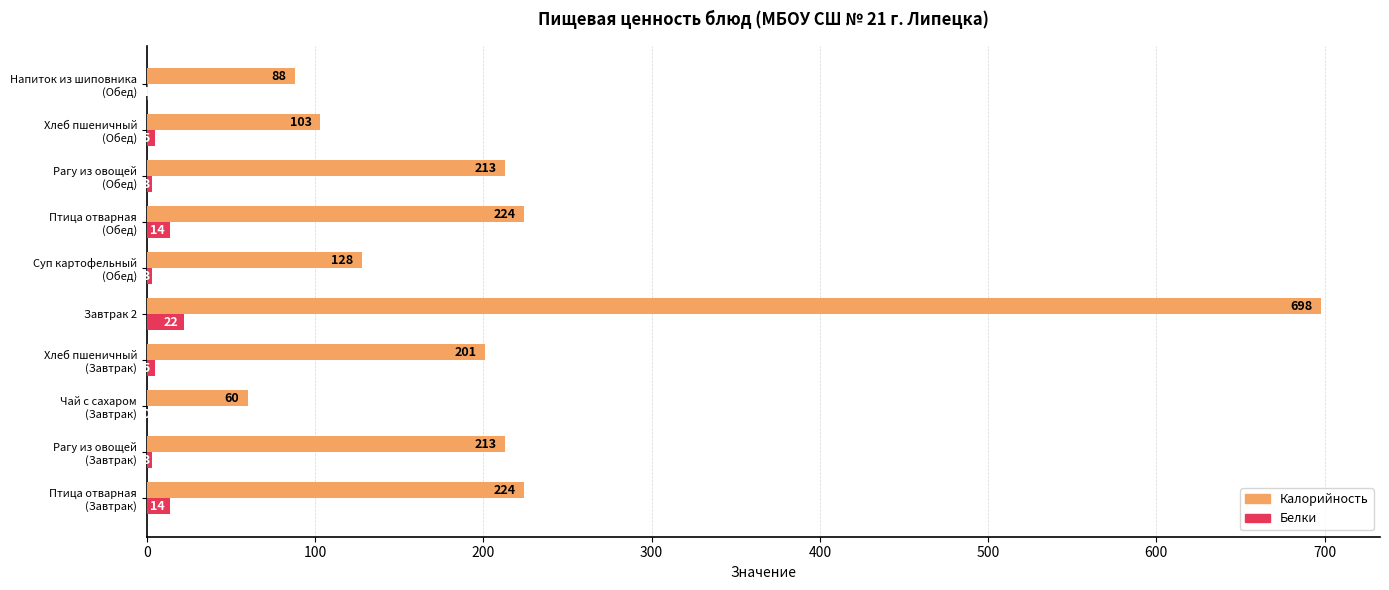

What is the sum of all Калорийность values?

2152